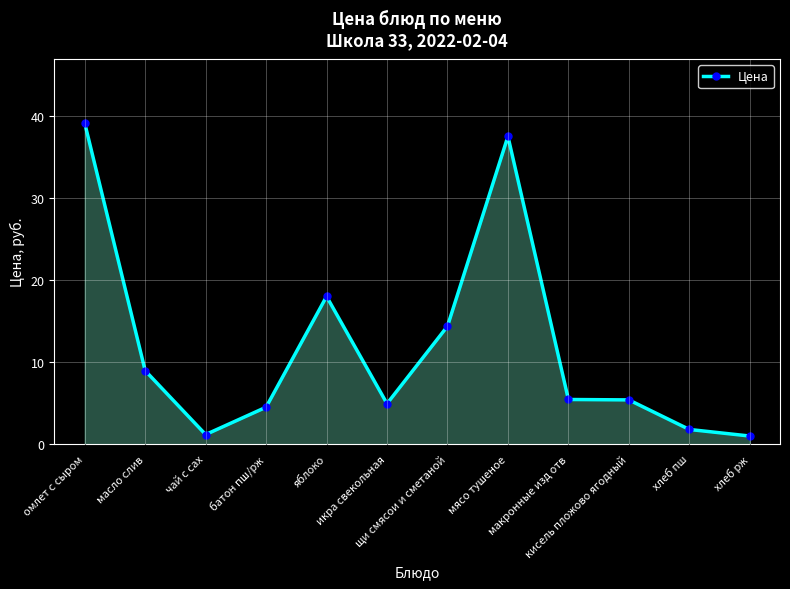

What is the average value?

11.9